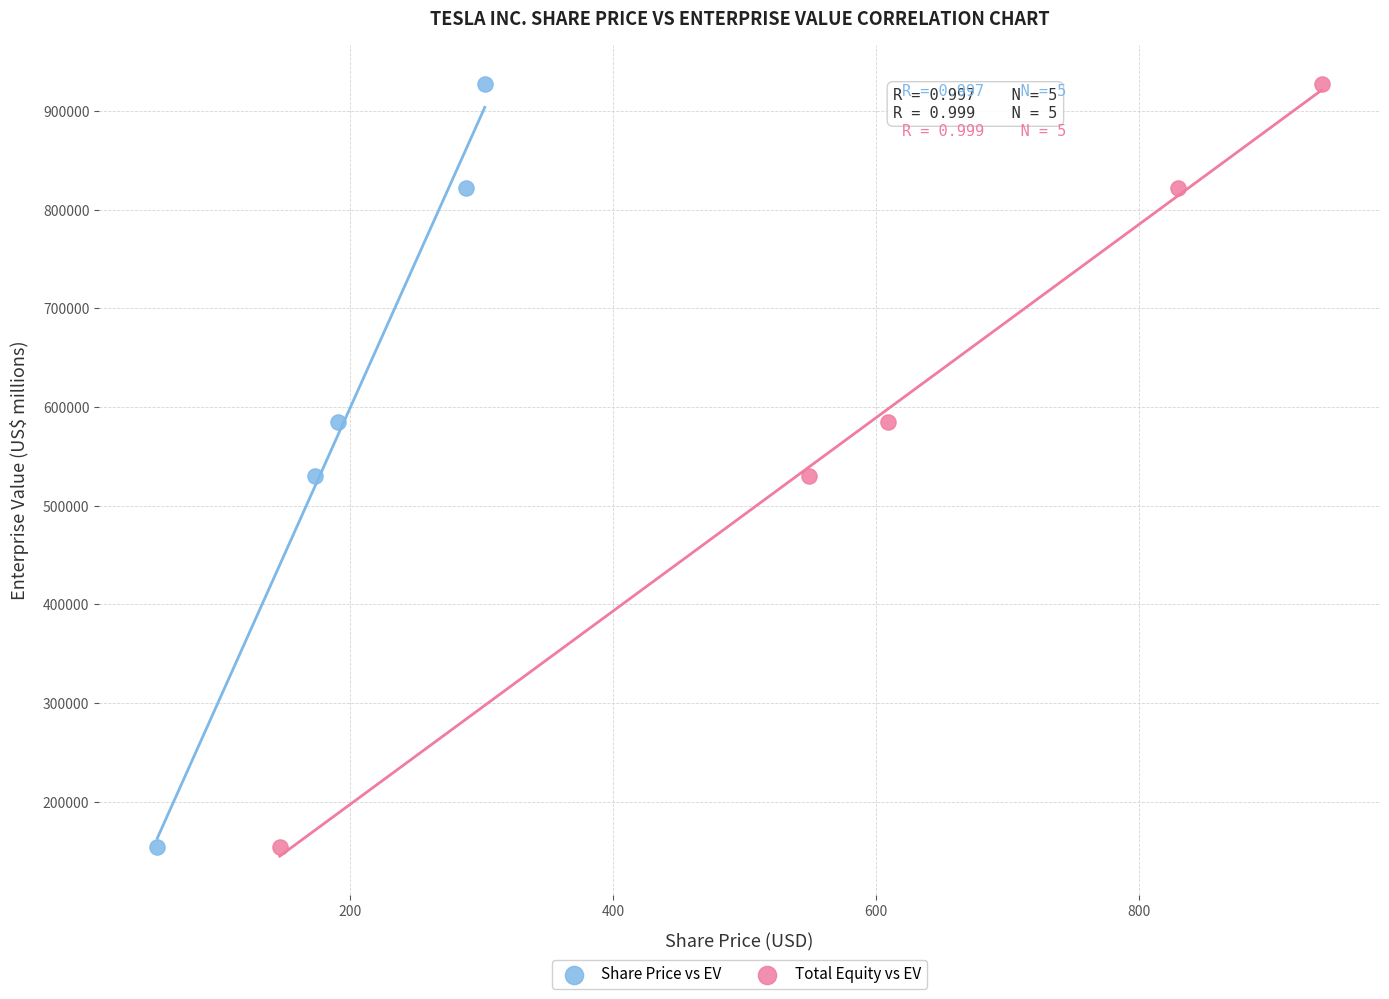

What are all the series names shown in the legend?

Share Price vs EV, Total Equity vs EV